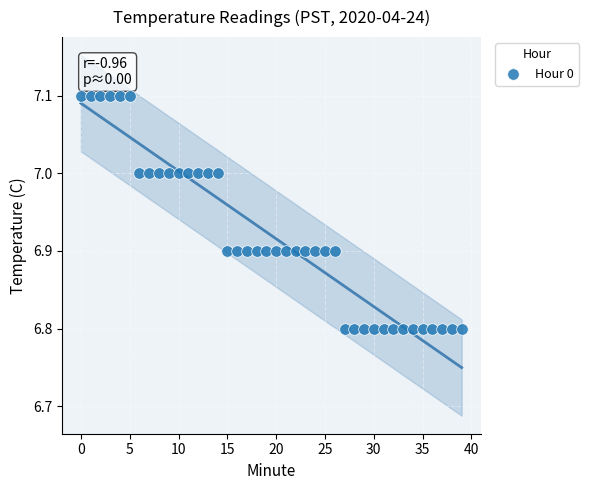

What is the range of Y values (max minus min)?

0.3